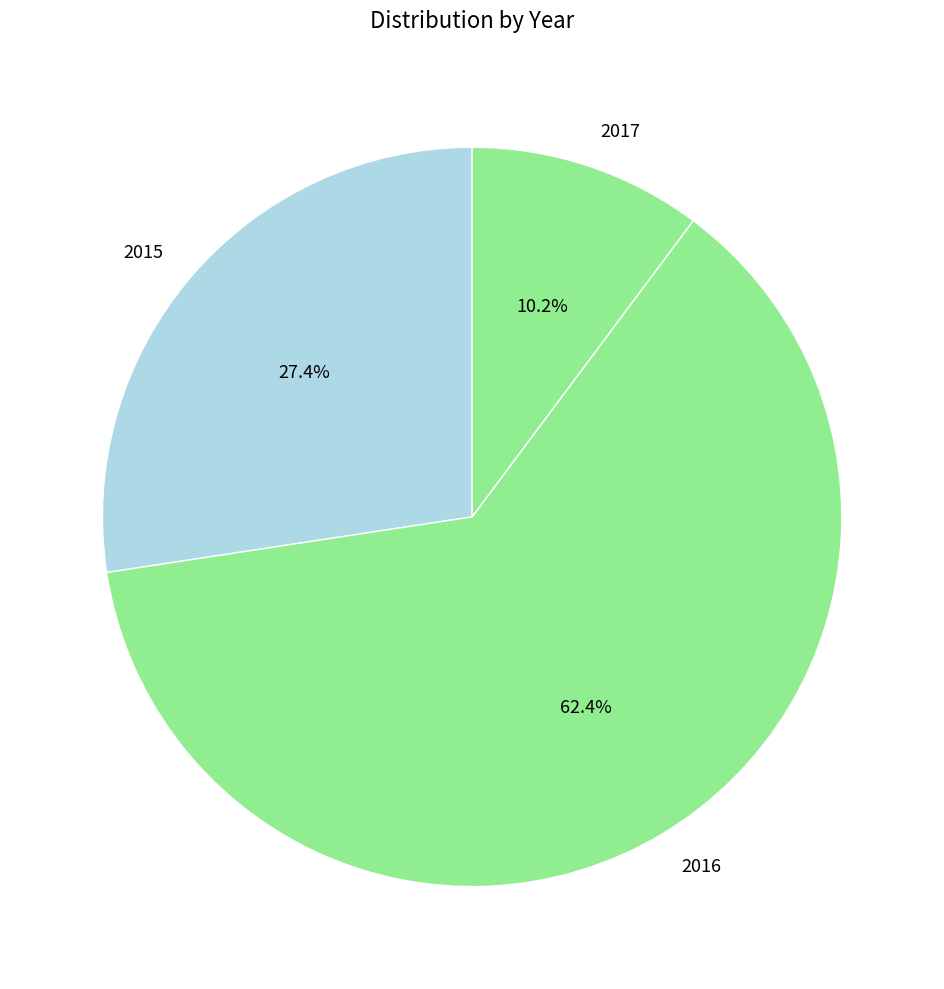

Is there a majority slice in this chart?

Yes